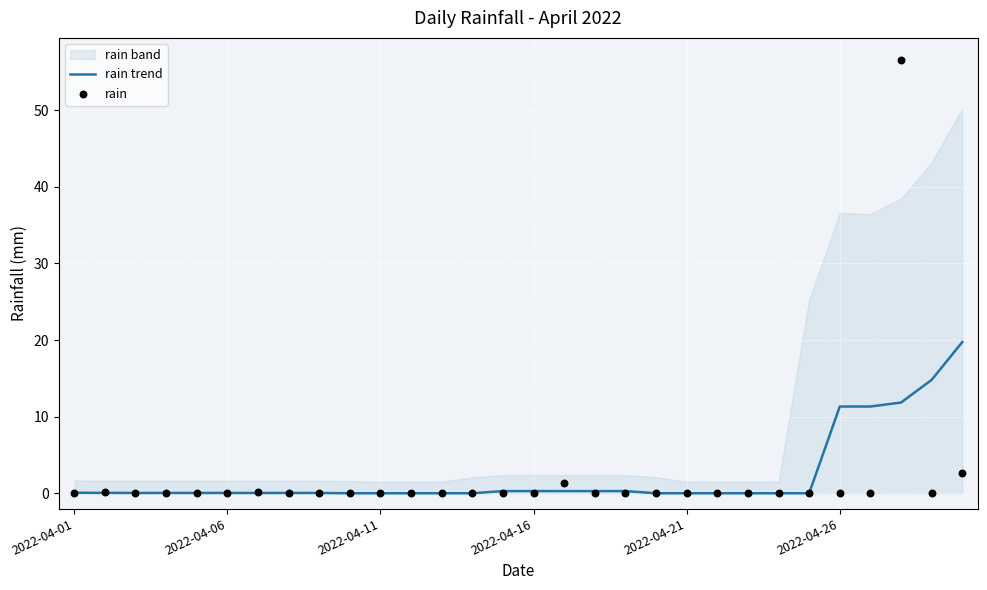

Which series has the widest spread of Y values?

rain